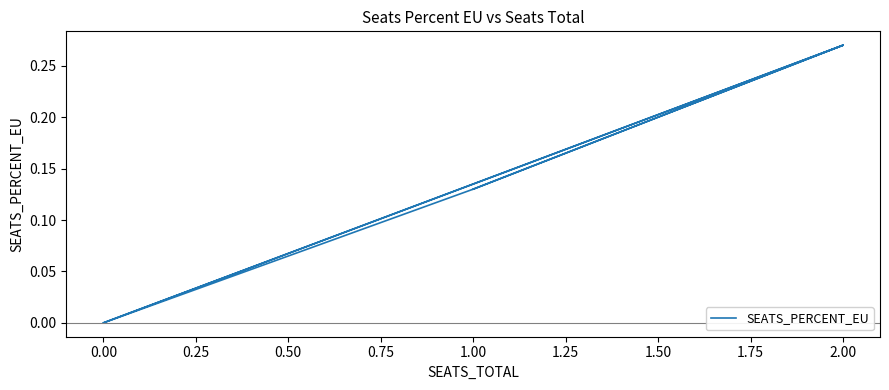

How many interior local peaks (higher than both neighbors) does the data have?

2